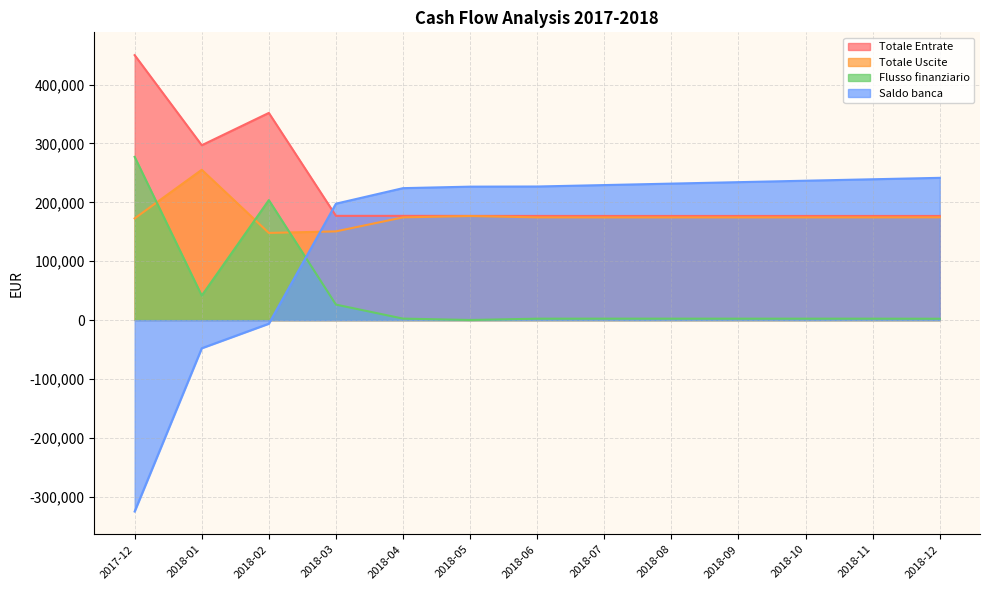

At which category does Flusso finanziario reach its first local peak?

2018-02